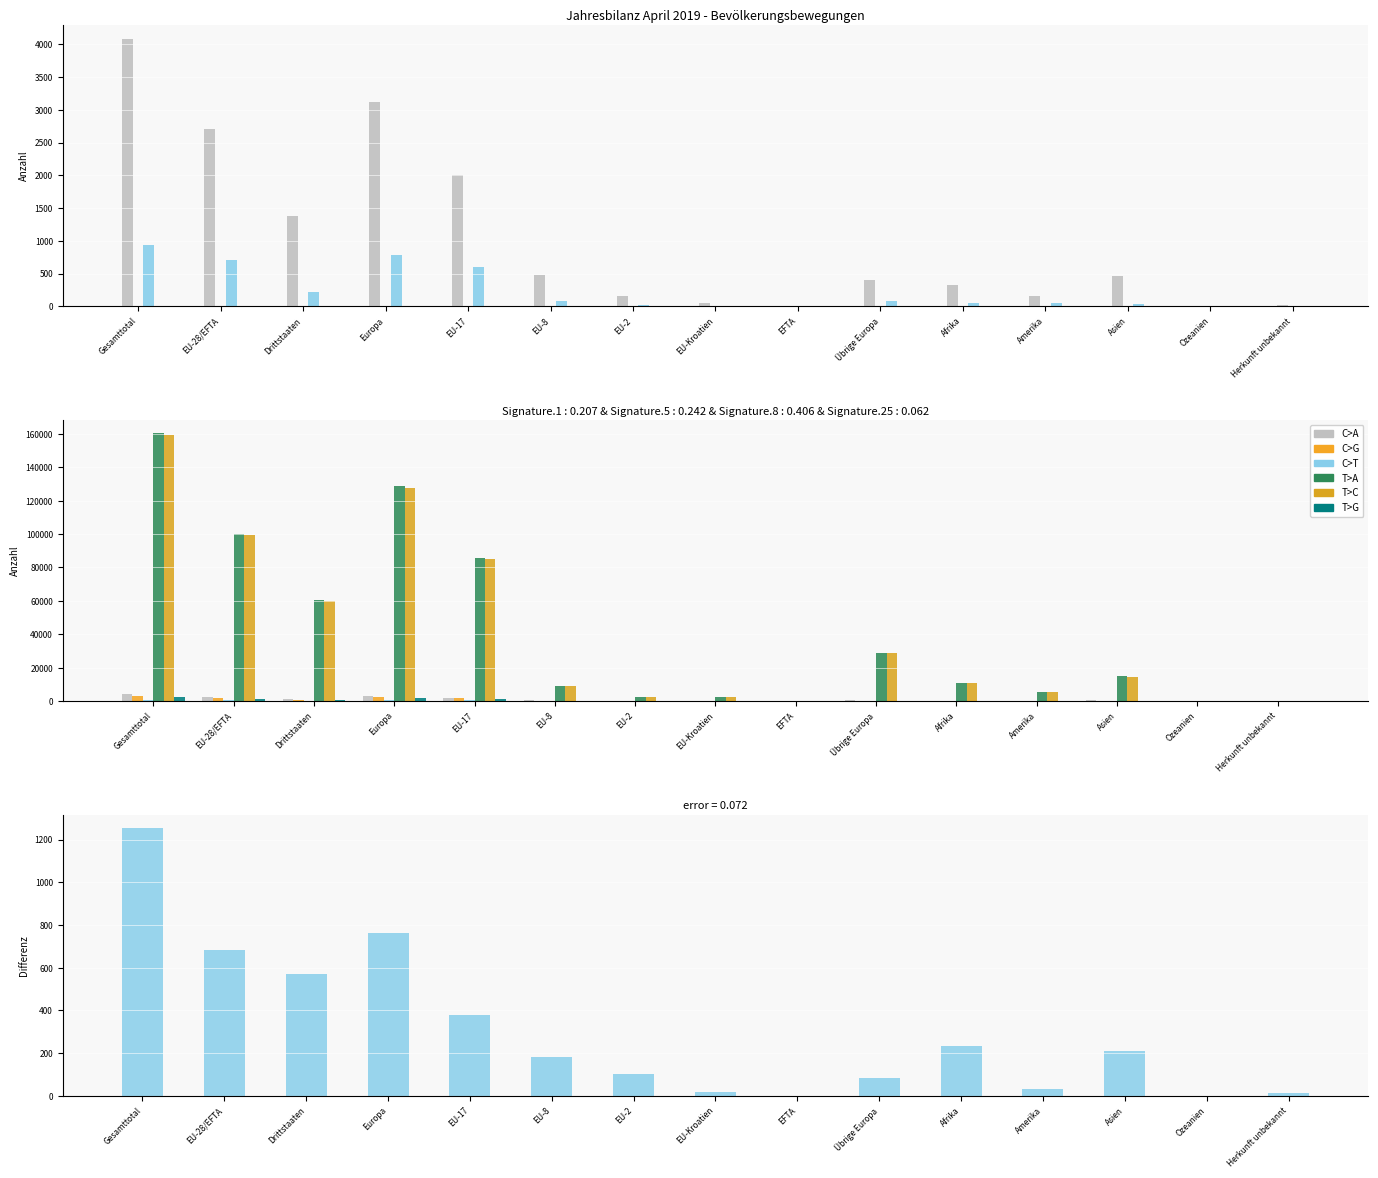

Is it true that Bestand Ende Vorjahr equals 3506.8 at EU-Kroatien?

False